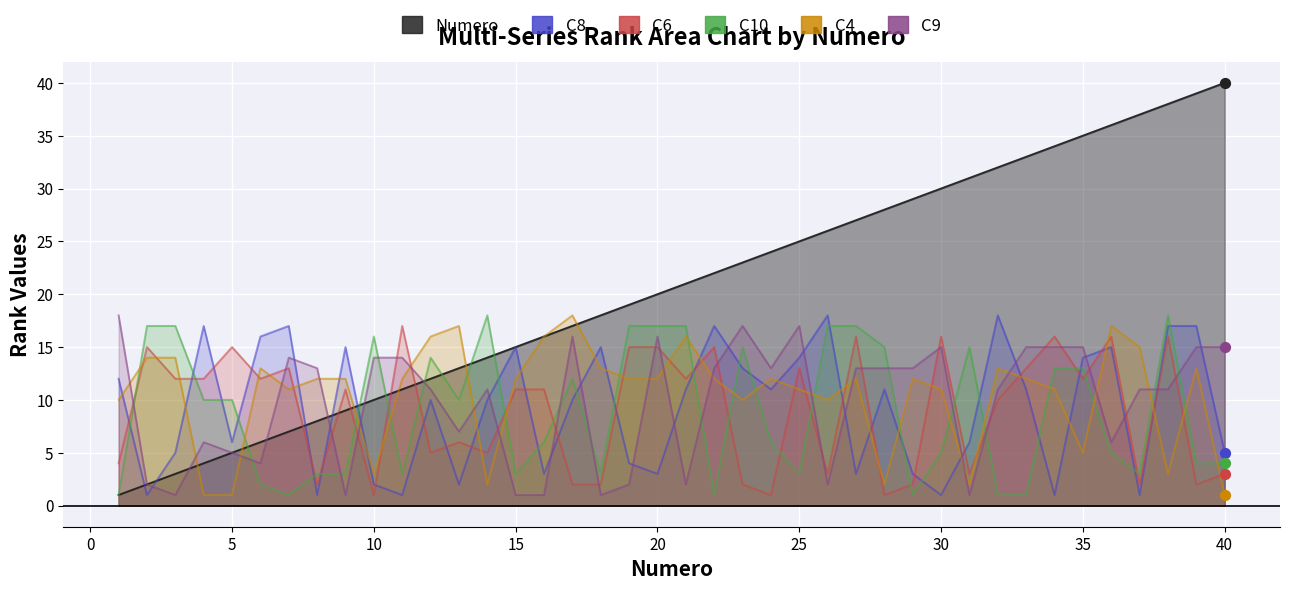

Which series reaches the maximum Y coordinate?

Numero